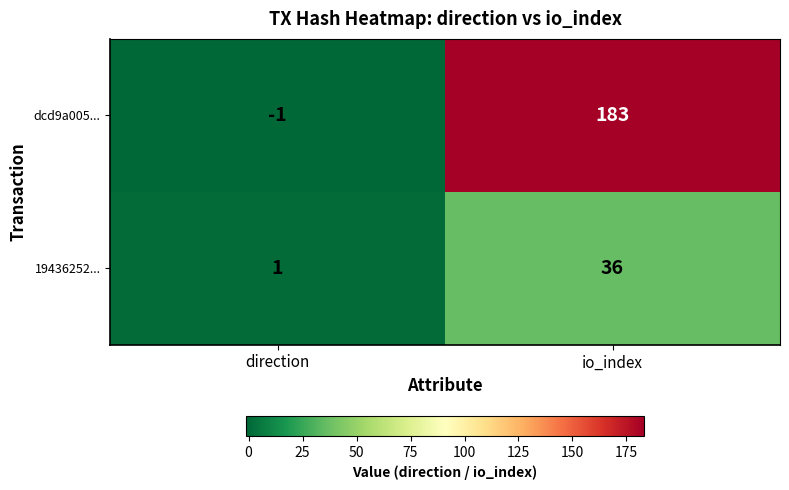

The value of 19436252... at direction is 0. True or false?

False